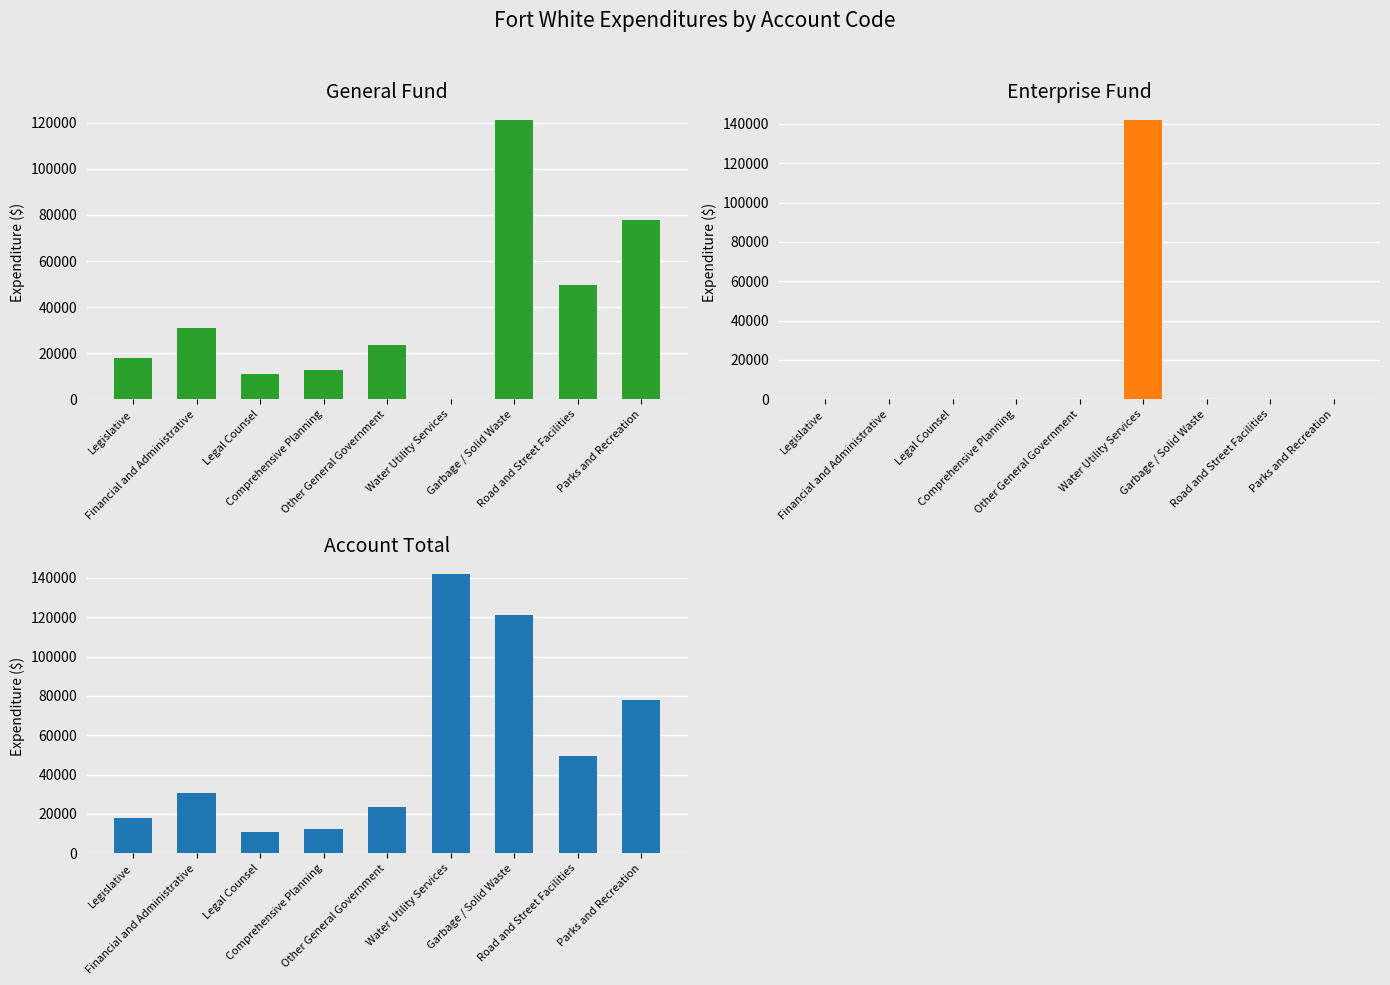

Rank the series by their average value, from lowest to highest.

Enterprise, General, Account Total